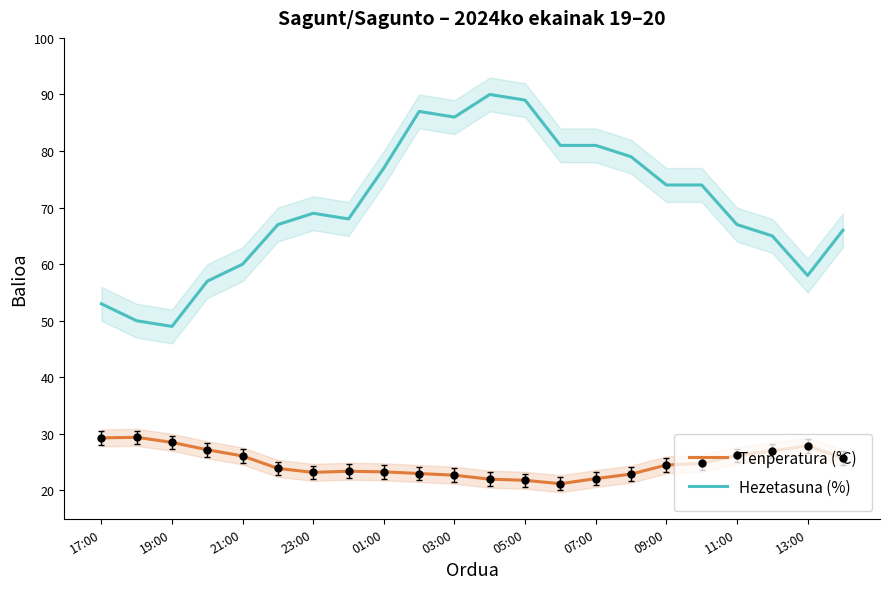

The Tenperatura (°C) series shows 9.6 at 03:00. True or false?

False